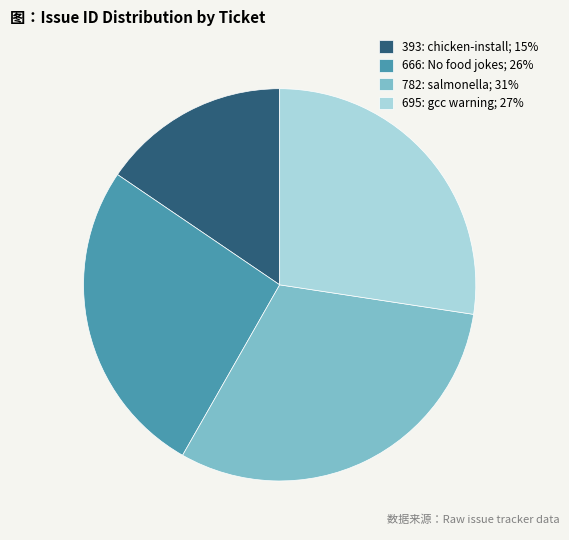

Is it true that 782: salmonella; 31% is 31% of the pie?

True